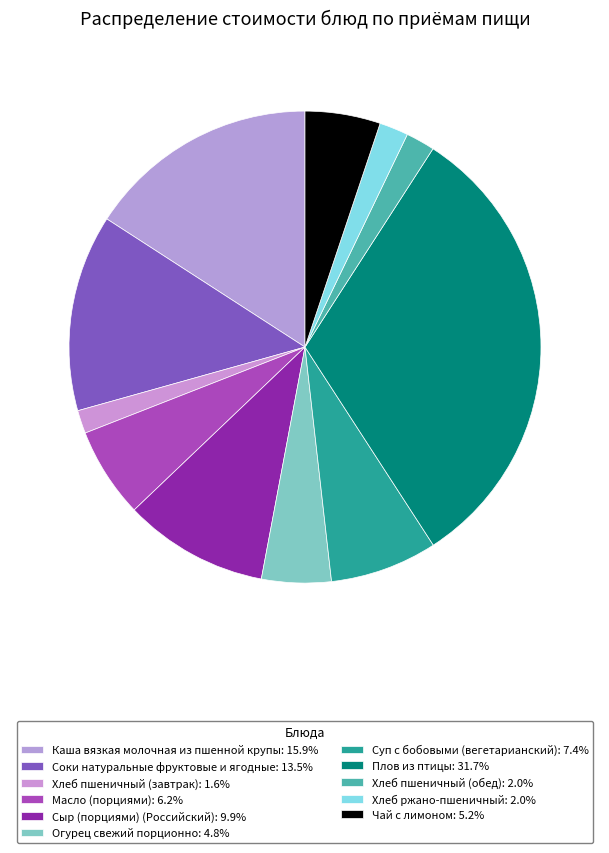

To the nearest percent, what percentage of the pie is Хлеб ржано-пшеничный?

2%